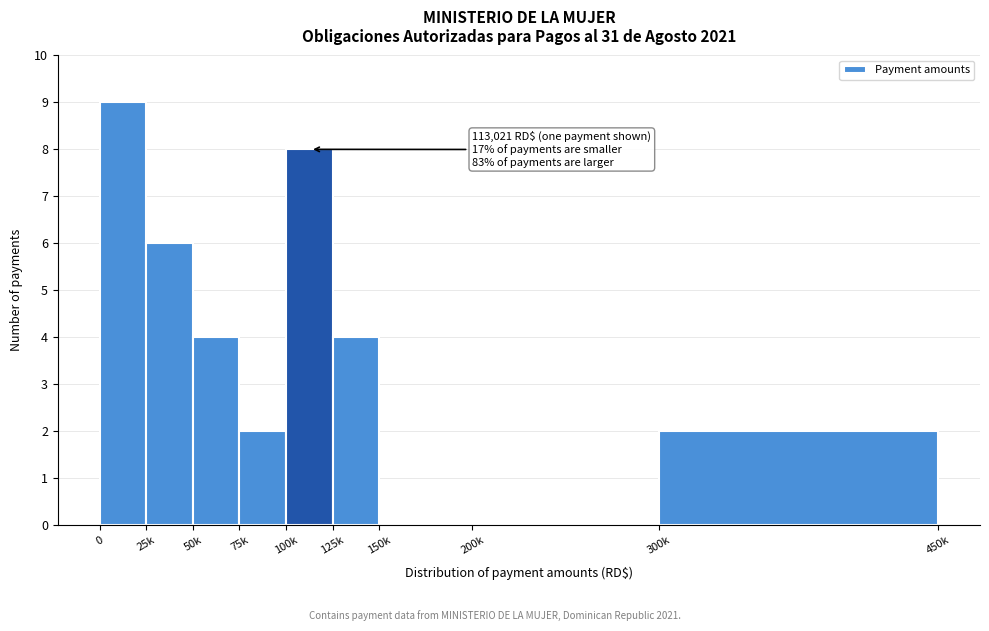

Reading left to right, list all the values displayed in this chart.

0=9	25k=6	50k=4	75k=2	100k=8	125k=4	150k=0	200k=0	300k=2